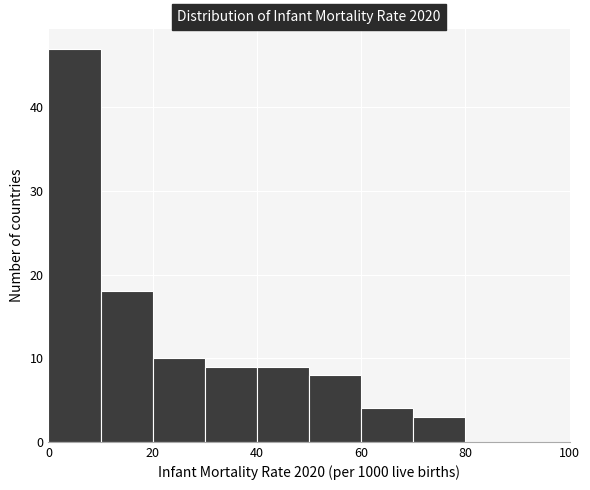

What is the height of the bar covering 50 to 60 on the x-axis? The values are not printed on the chart, so give them approximately, as read against the axis.

8